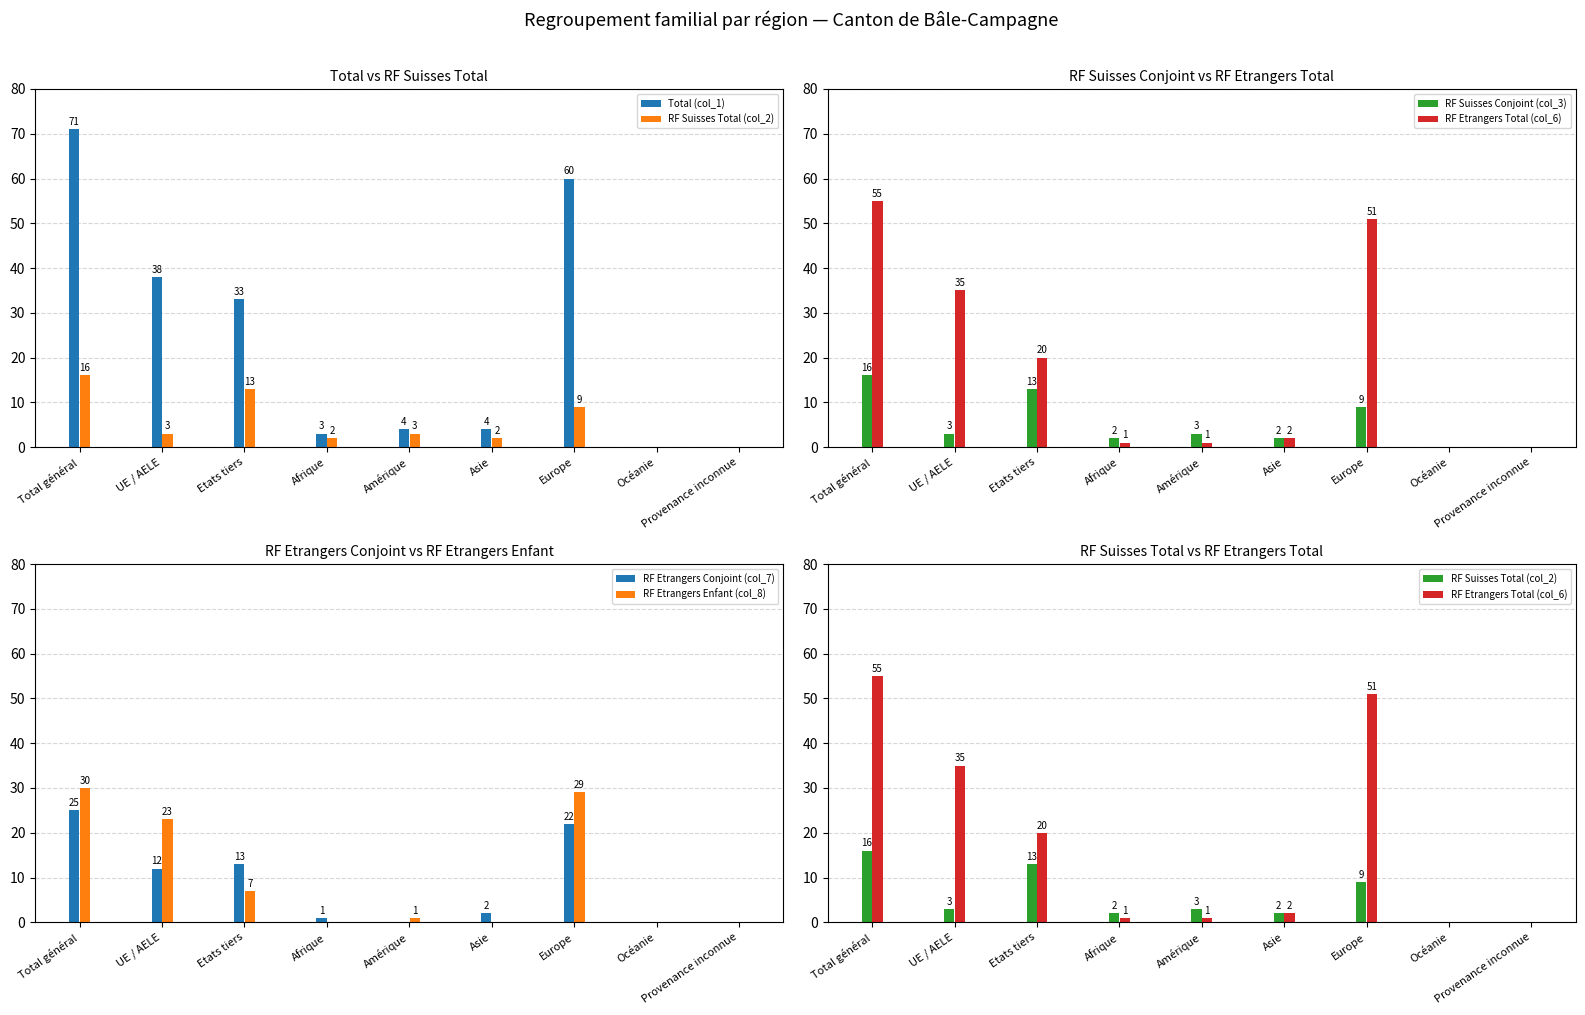

Between Europe and Provenance inconnue, which series saw the biggest shift?

Total (col_1)